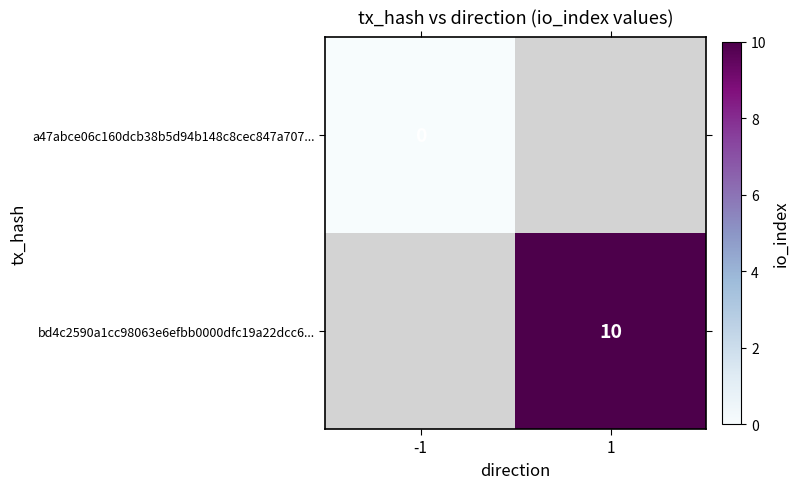

Is the value of a47abce06c160dcb38b5d94b148c8cec847a707... at -1 greater than the value of bd4c2590a1cc98063e6efbb0000dfc19a22dcc6... at 1?

No